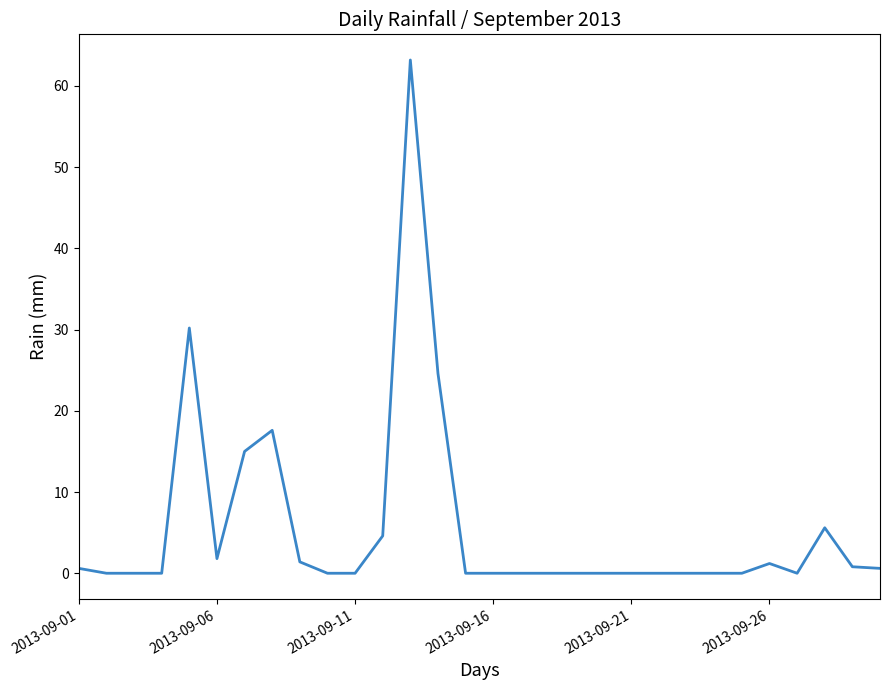

What is the difference between the maximum and minimum values?

63.2